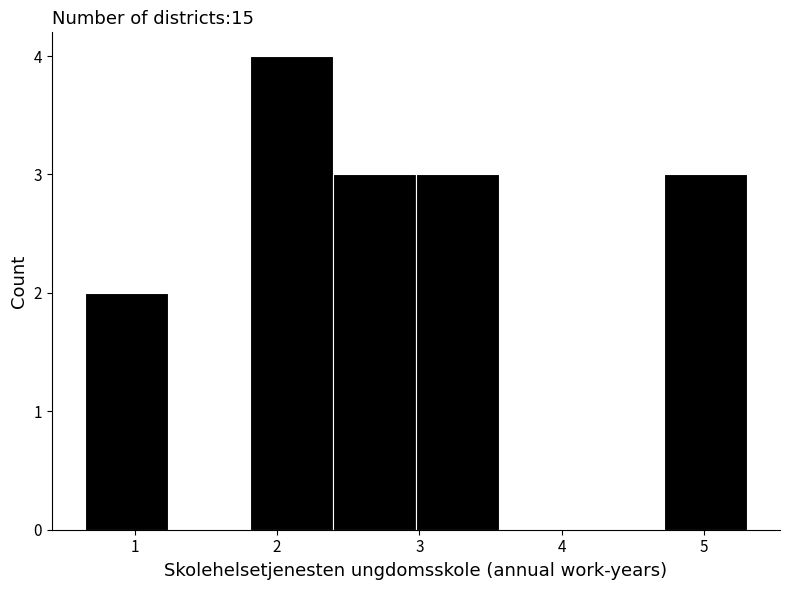

What is the height of the bar covering 1.8 to 2.4 on the x-axis? Neither the bar edges nor the heights are printed on the chart, so give them approximately, as read against the axes.

4